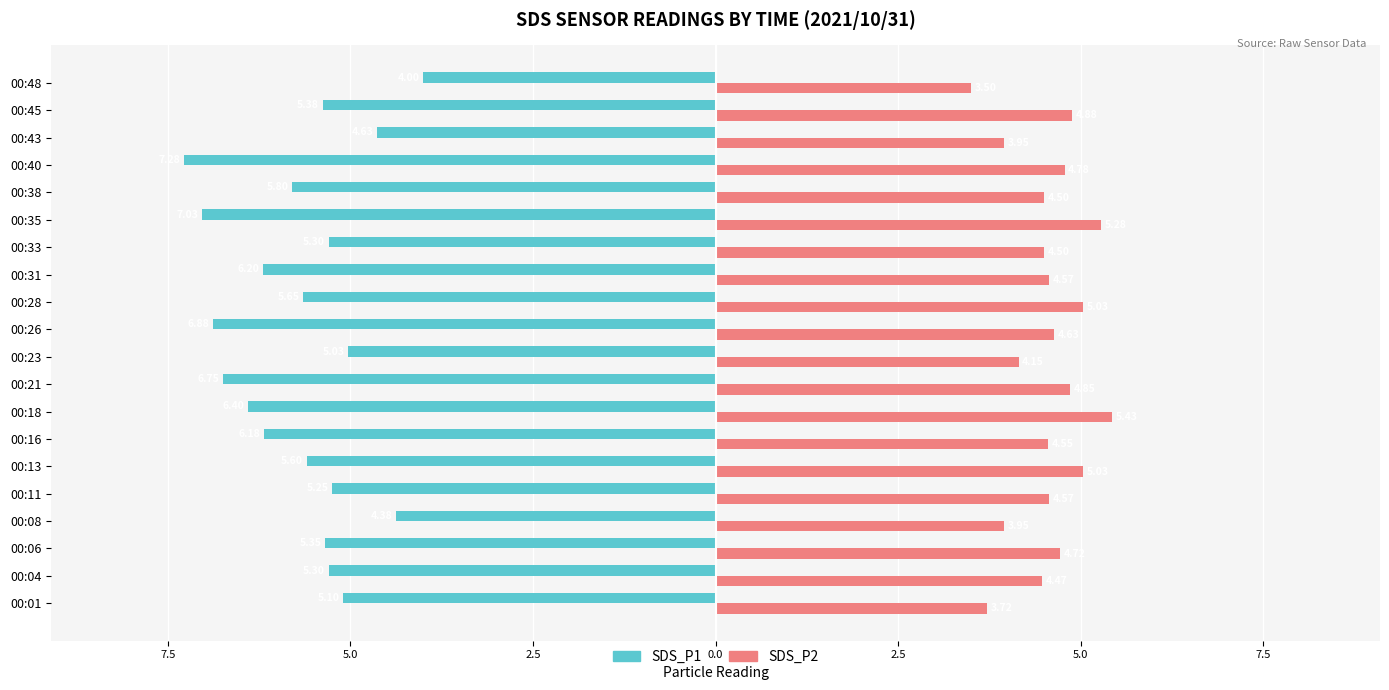

What are all the series names shown in the legend?

SDS_P1, SDS_P2